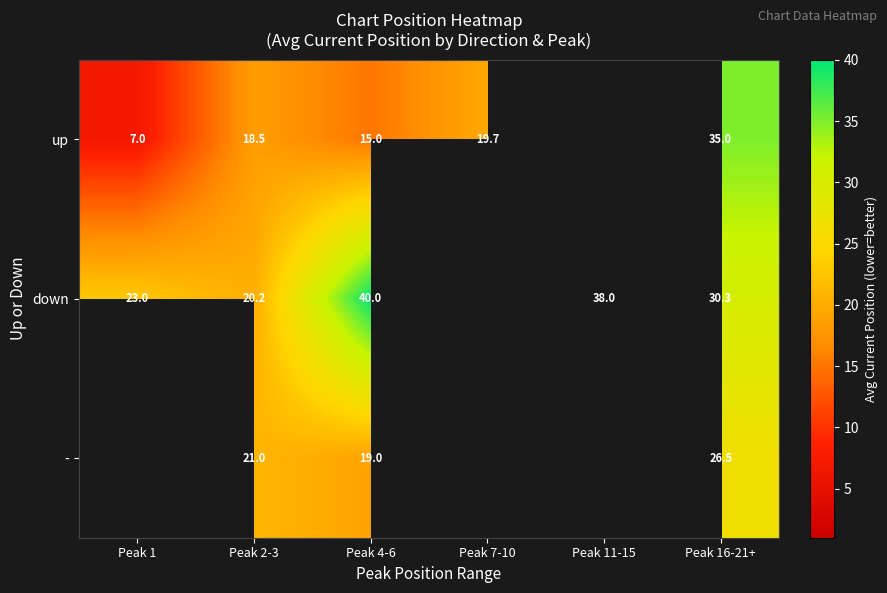

What is the difference between the down values at Peak 2-3 and Peak 4-6?

19.8